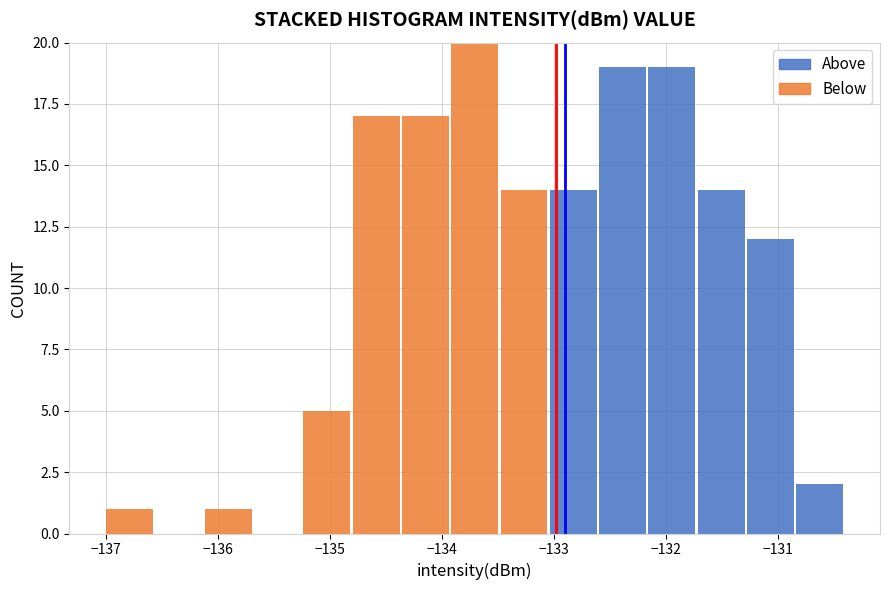

Reading left to right, transcribe this chart: for each stacked bar, give the range it covers on the x-axis and its total height. Neither the bar edges nor the heights are printed on the chart, so give them approximately, as read against the axes.

-137.0 to -136.6: 1
-136.6 to -136.1: 0
-136.1 to -135.7: 1
-135.7 to -135.3: 0
-135.3 to -134.8: 5
-134.8 to -134.4: 17
-134.4 to -133.9: 17
-133.9 to -133.5: 20
-133.5 to -133.1: 14
-133.1 to -132.6: 14
-132.6 to -132.2: 19
-132.2 to -131.7: 19
-131.7 to -131.3: 14
-131.3 to -130.9: 12
-130.9 to -130.4: 2